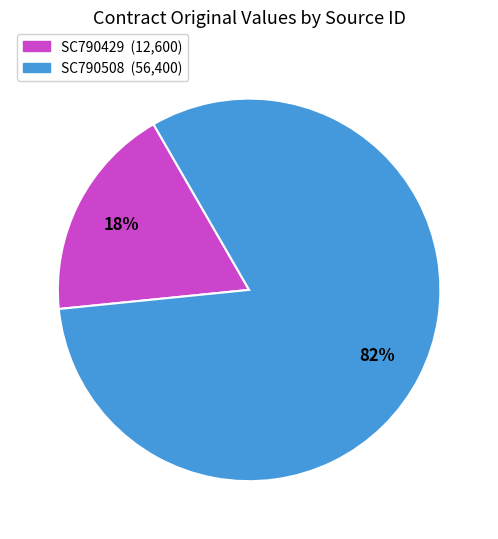

Does SC790429 represent more than half of the total?

No